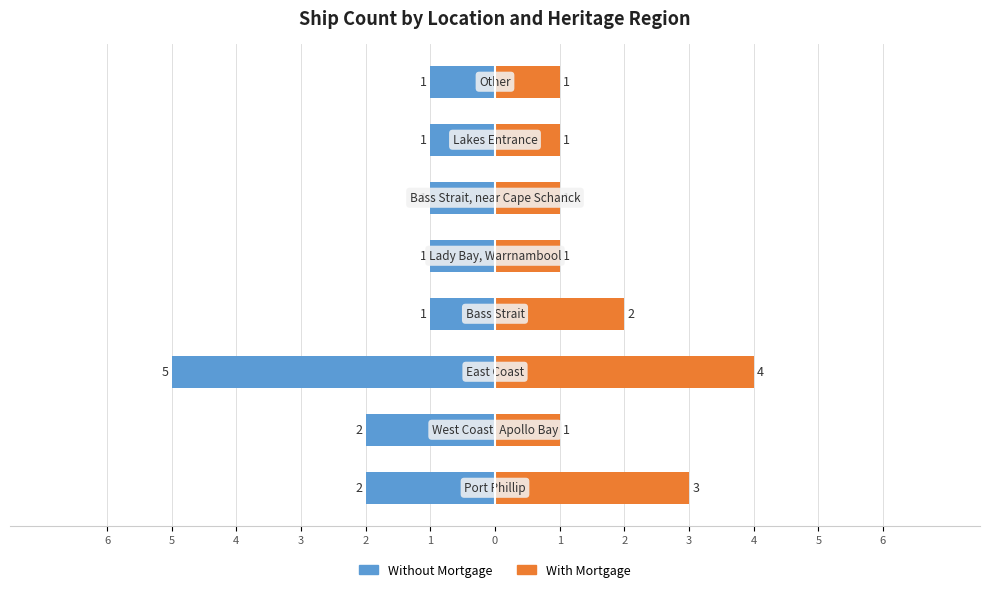

Reading left to right, extract all data points from this chart.

Without Mortgage: 6=-2	5=-2	4=-5	3=-1	2=-1	1=-1	0=-1	1=-1
With Mortgage: 6=3	5=1	4=4	3=2	2=1	1=1	0=1	1=1